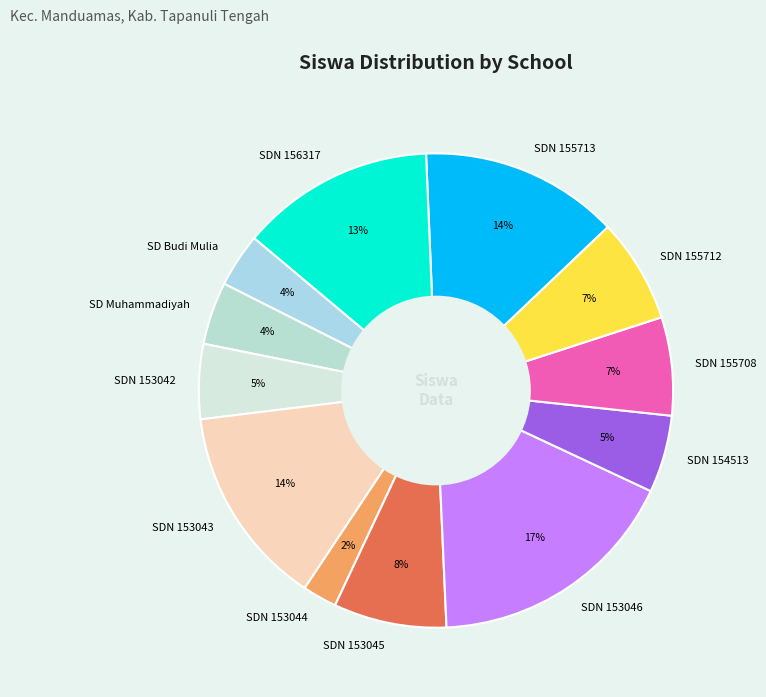

Which has a higher value, SD Budi Mulia or SDN 153044?

SD Budi Mulia